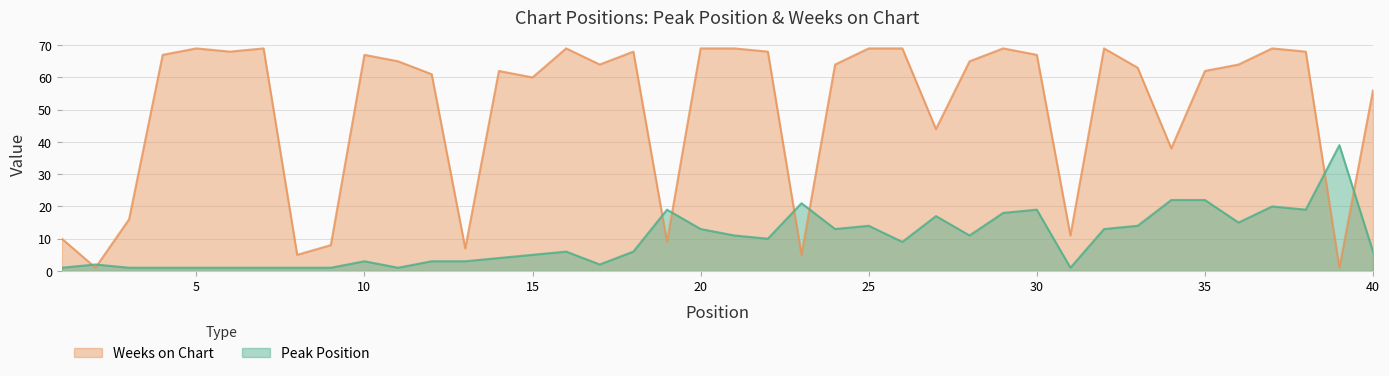

How many values in the Peak Position series exceed 9?

19